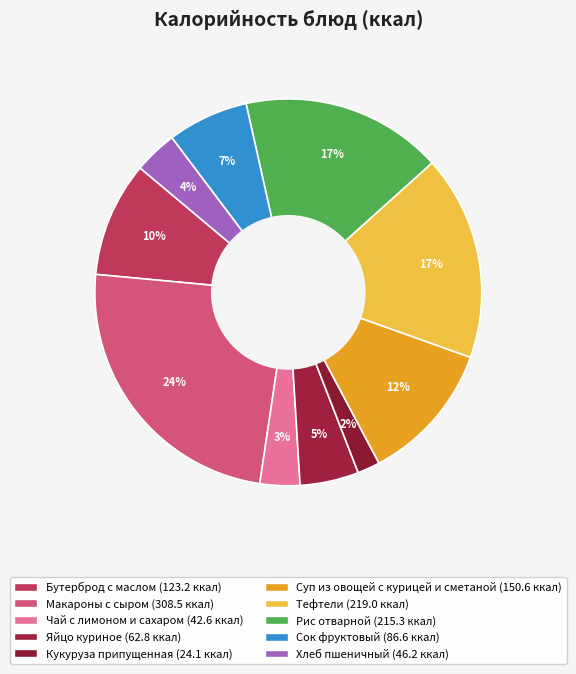

What percentage is NOT represented by Макароны с сыром?

75.9%